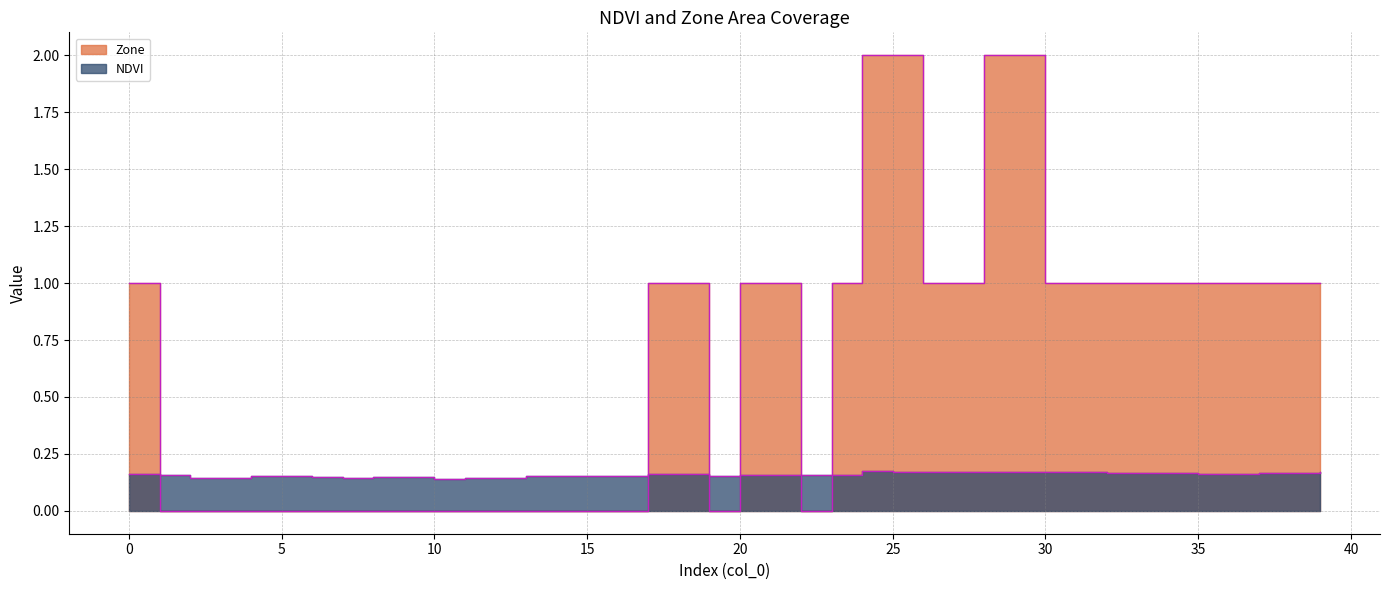

Which series has the widest spread of values?

Zone